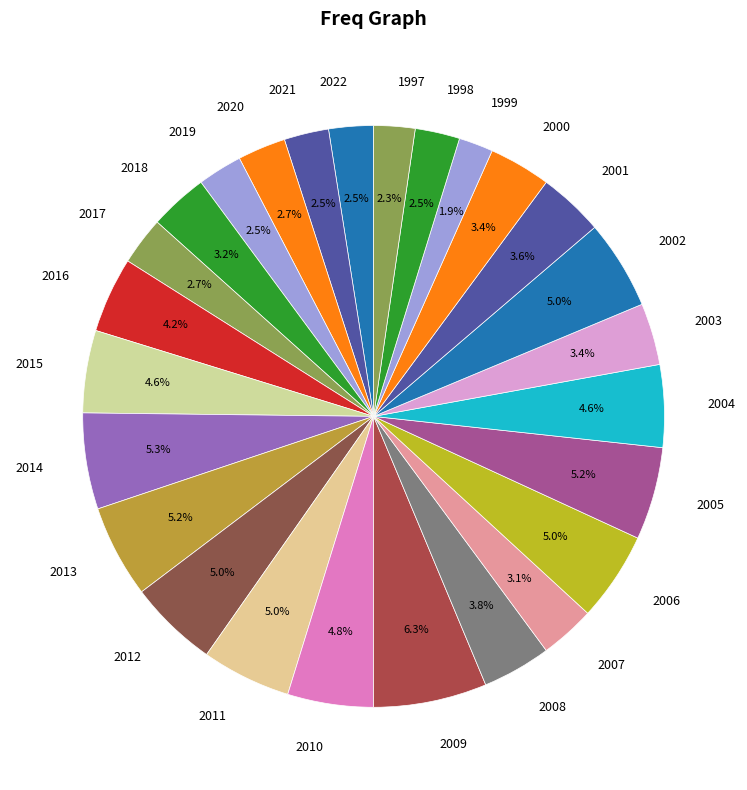

Combined, do 2002 and 2016 account for over 50%?

No